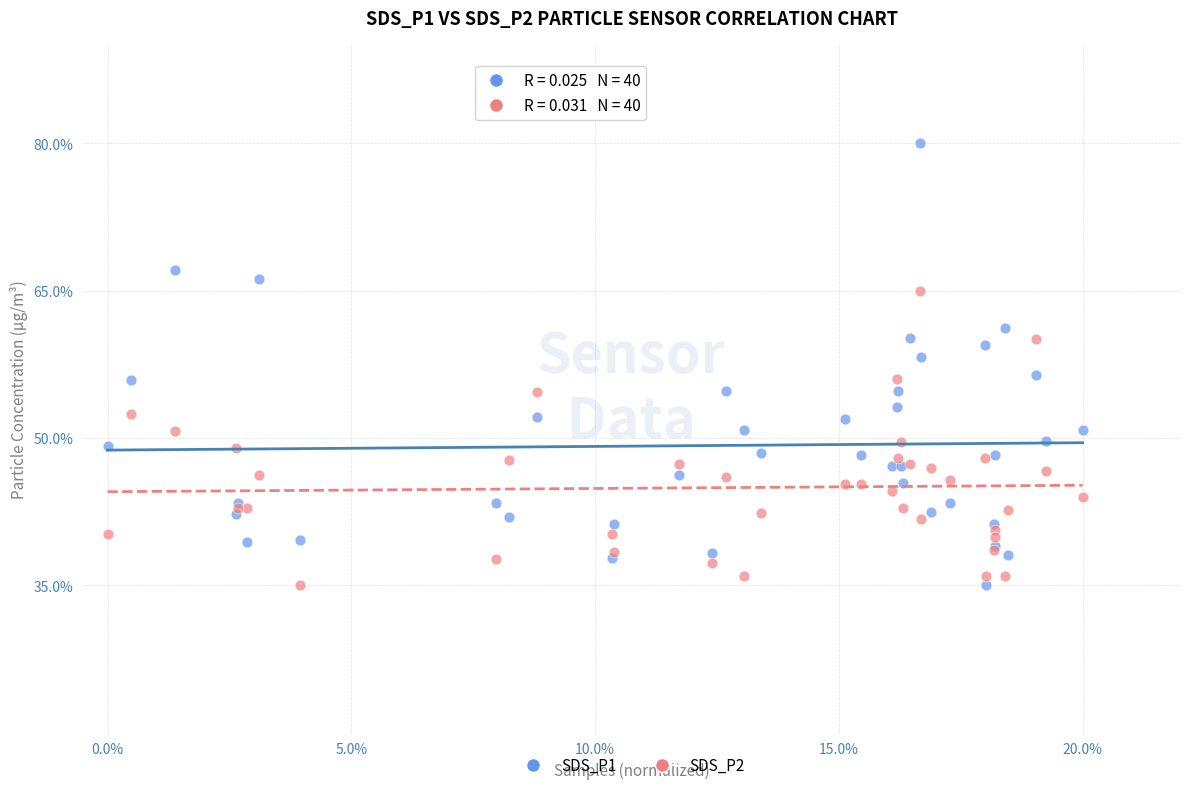

Which series reaches the maximum Y coordinate?

SDS_P1